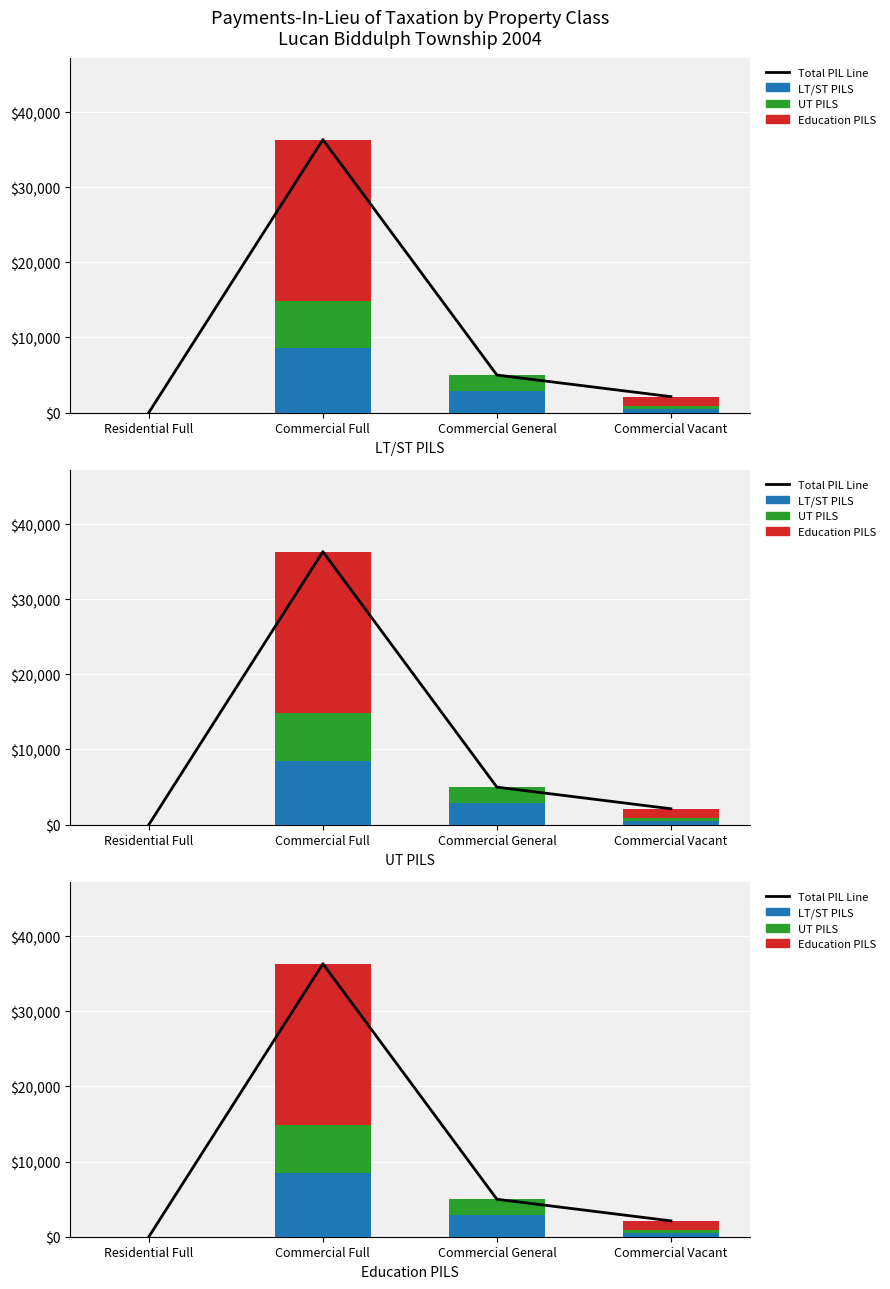

Is it true that LT/ST PILS (Cash) equals 197 at Commercial Vacant?

False